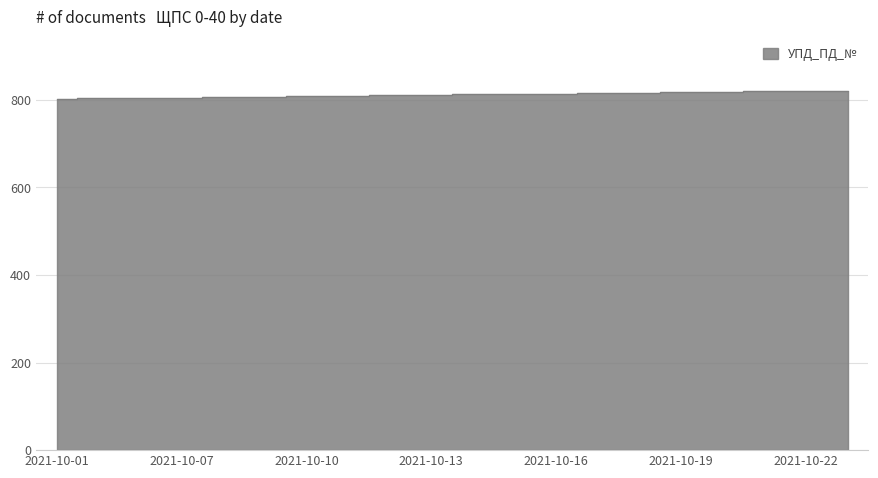

Reading left to right, transcribe all the data shown in this chart.

2021-10-01=802	2021-10-05=803	2021-10-06=804	2021-10-07=805	2021-10-08=806	2021-10-09=807	2021-10-10=808	2021-10-11=809	2021-10-12=810	2021-10-13=811	2021-10-14=812	2021-10-15=813	2021-10-16=814	2021-10-17=815	2021-10-18=816	2021-10-19=817	2021-10-20=818	2021-10-21=819	2021-10-22=820	2021-10-23=821